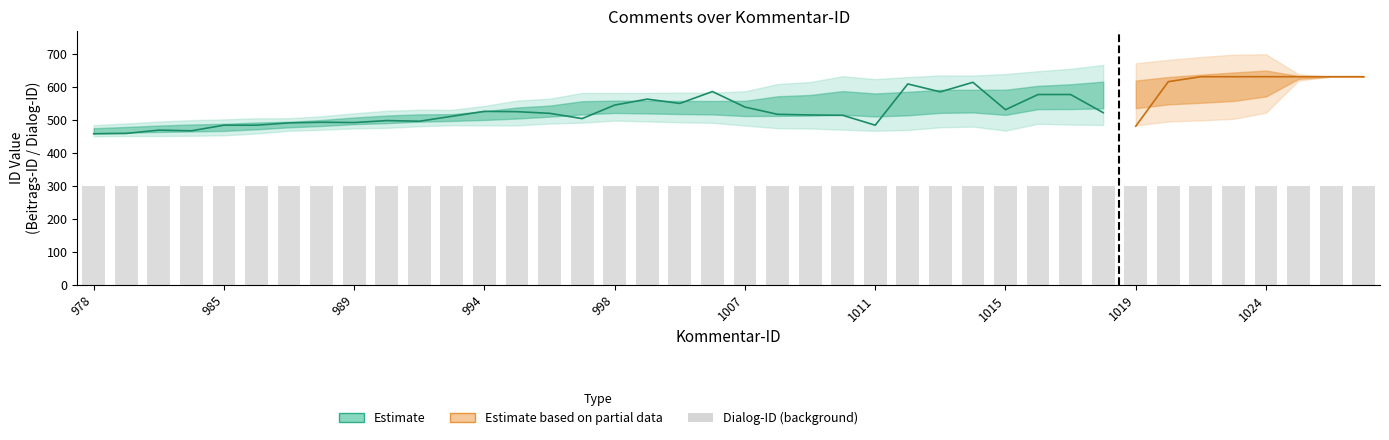

Which category has the highest value across all series?

1022